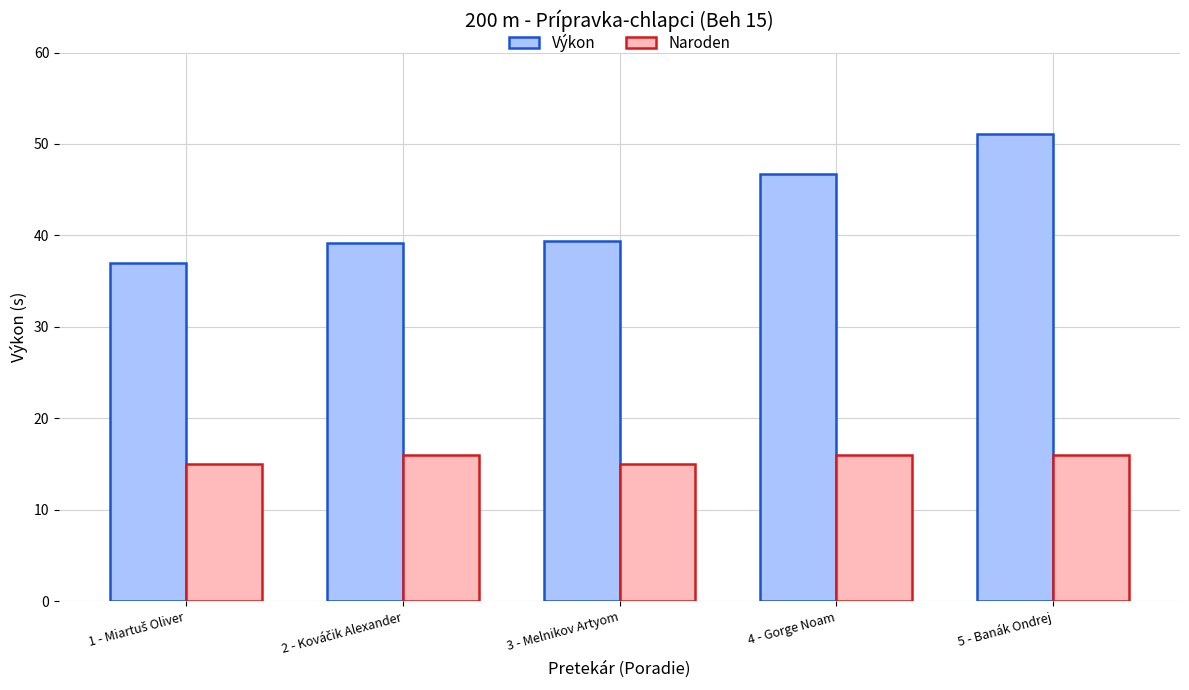

What is the sum of all Výkon values?

213.4